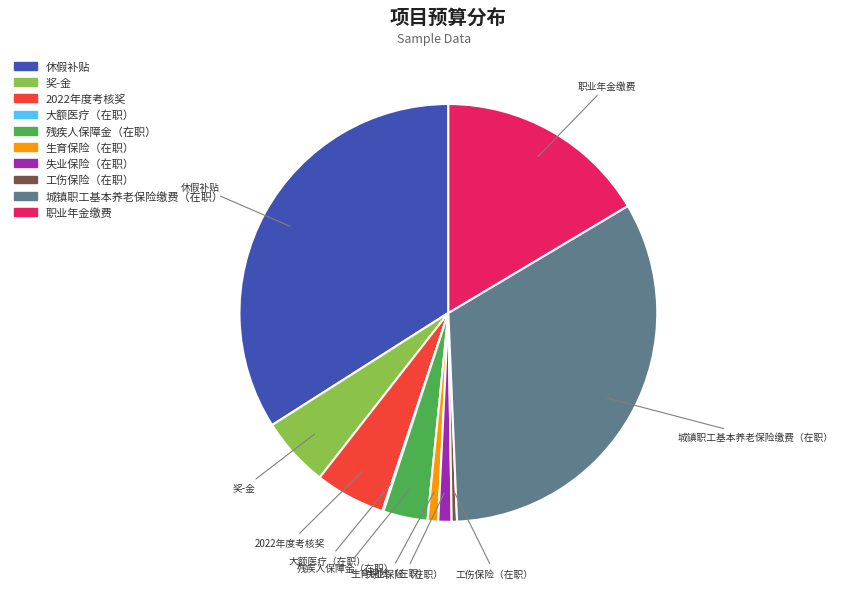

Between 休假补贴 and 职业年金缴费, which is larger?

休假补贴